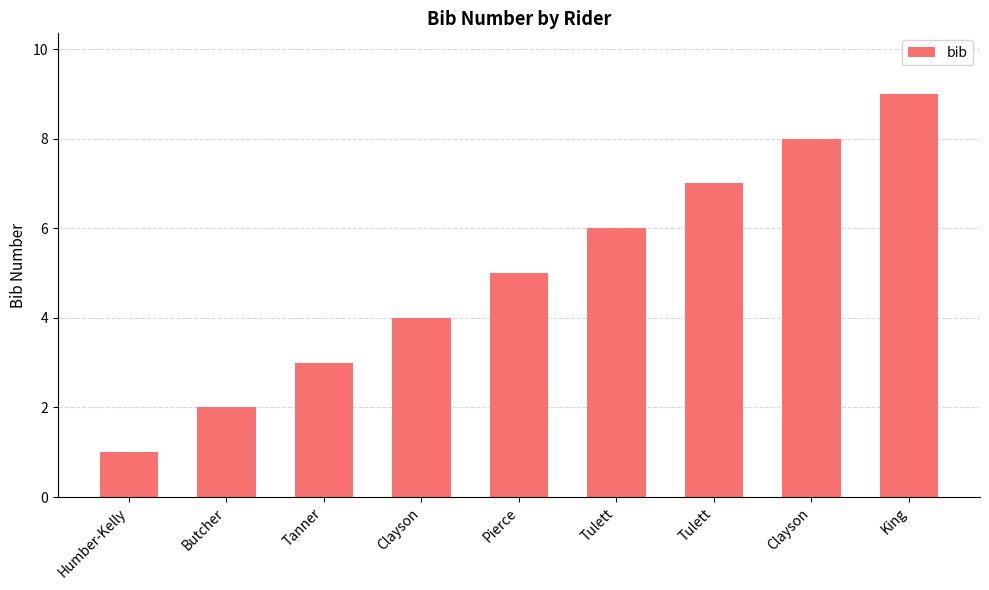

What is the approximate value at King?

9